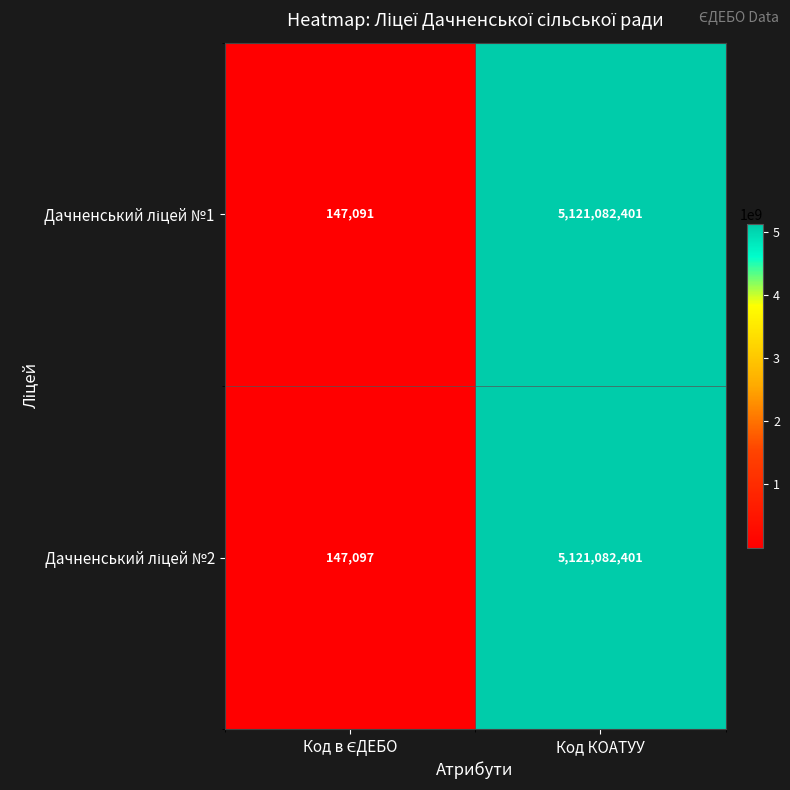

What is the total value across all series at Код КОАТУУ?

10242164802